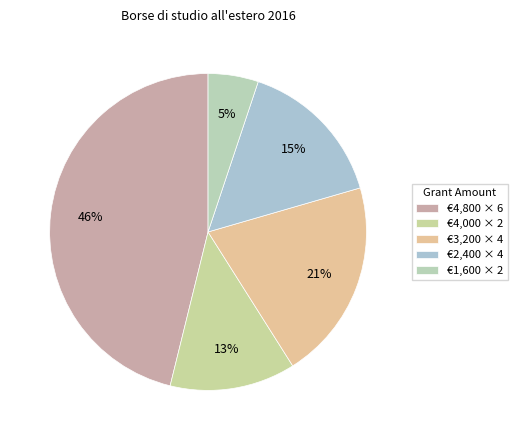

Which category has the smallest portion of the pie?

€1,600 × 2